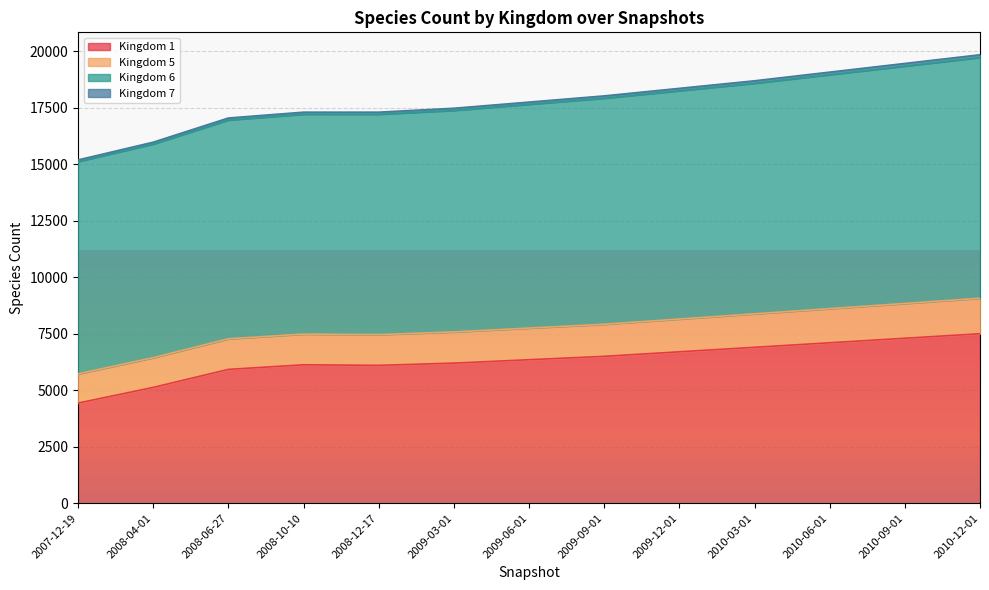

How many values in the 1 series are below 6350?

6